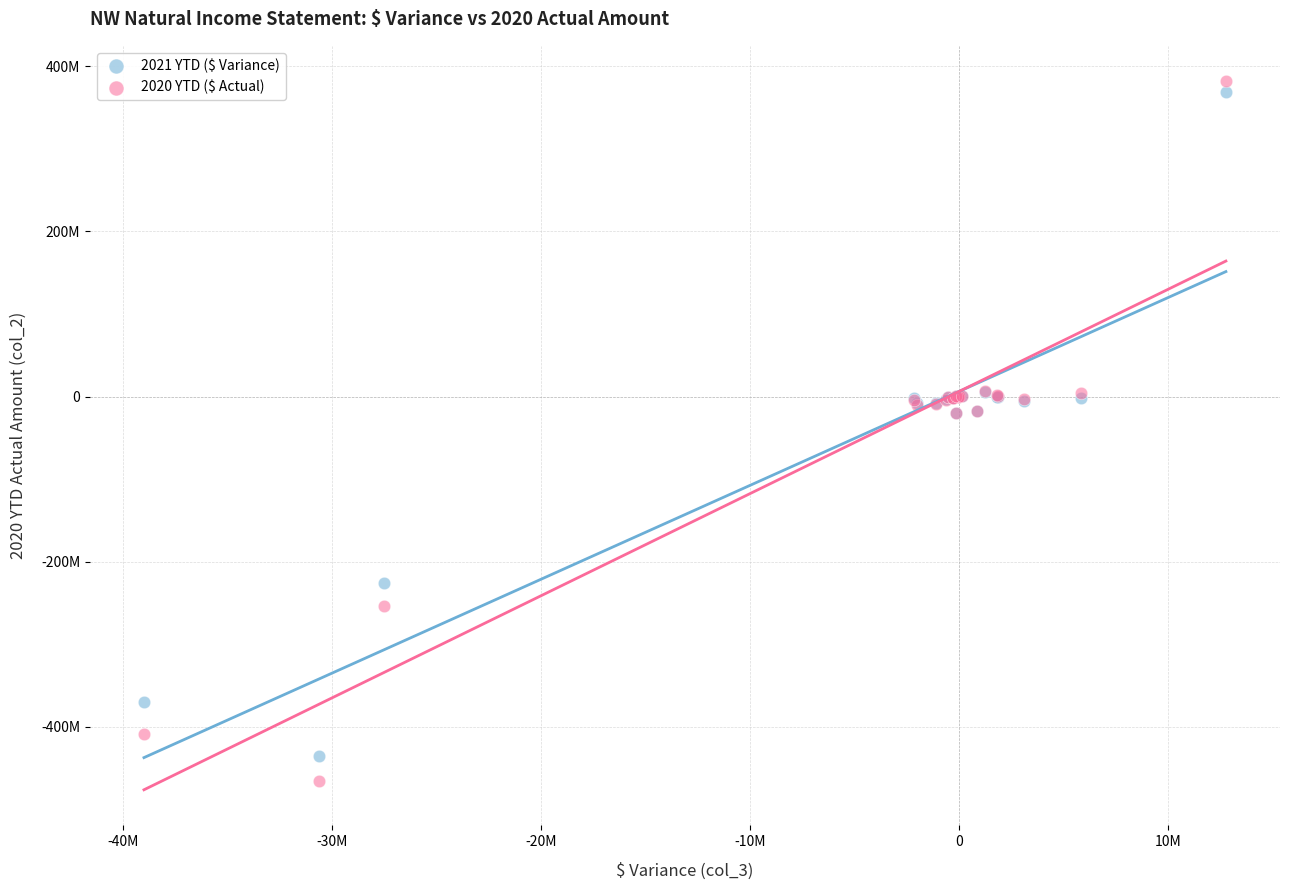

What are all the series names shown in the legend?

2021 YTD ($ Variance), 2020 YTD ($ Actual)